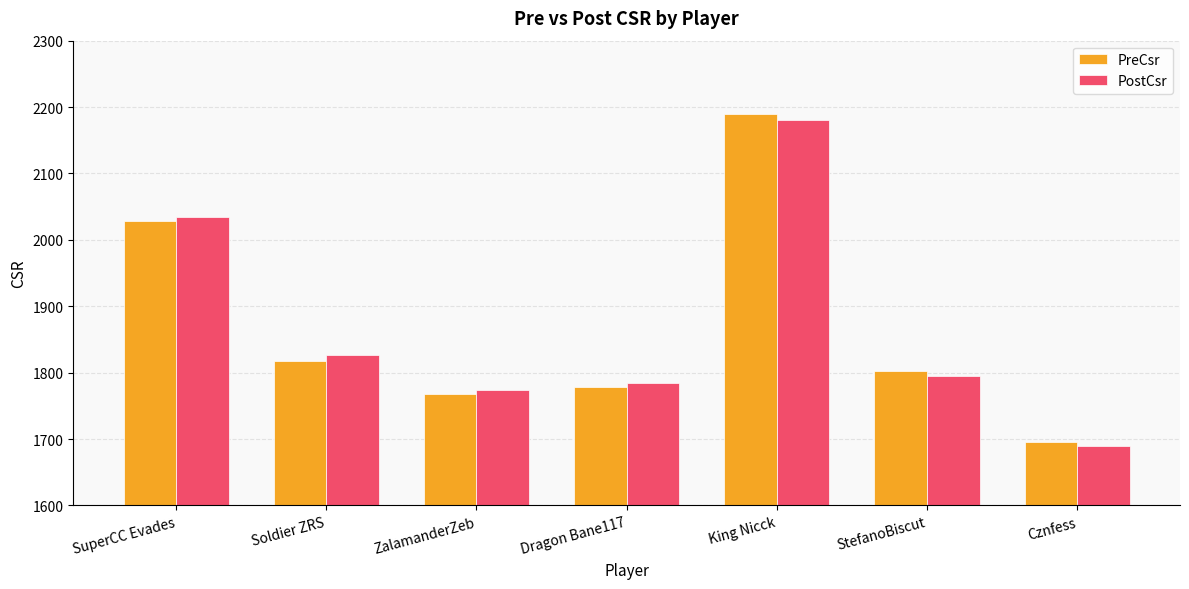

What are all the series names shown in the legend?

PreCsr, PostCsr